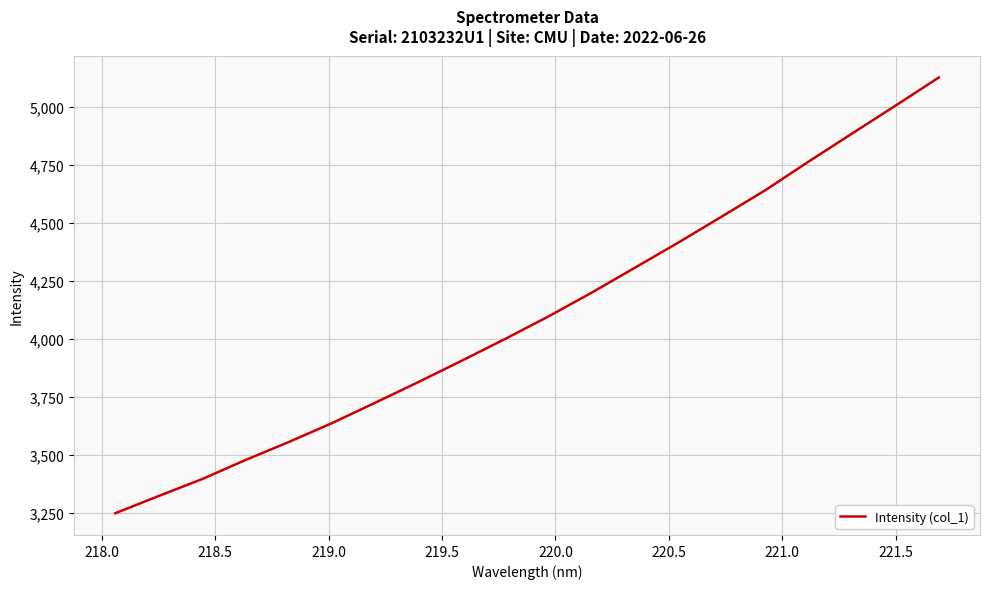

What is the difference between the maximum and minimum values?

1880.1